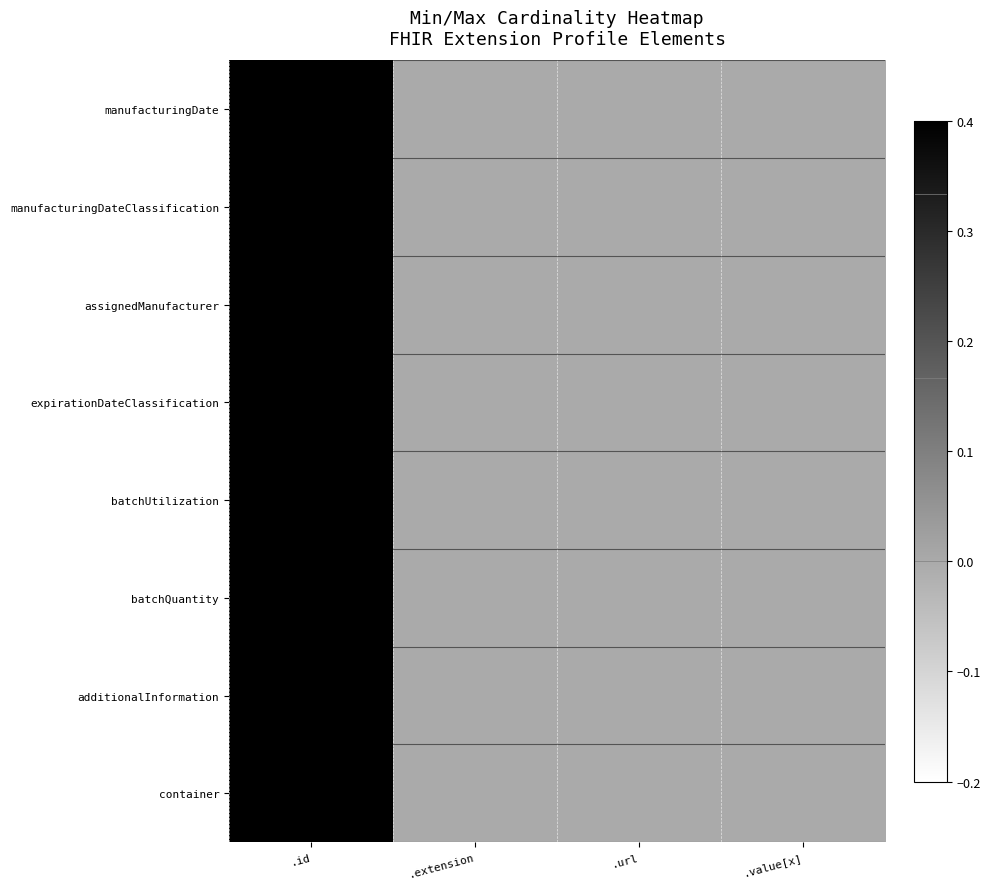

Reading left to right, extract all data points from this chart.

manufacturingDate: .id=1	.extension=0	.url=0	.value[x]=0
manufacturingDateClassification: .id=1	.extension=0	.url=0	.value[x]=0
assignedManufacturer: .id=1	.extension=0	.url=0	.value[x]=0
expirationDateClassification: .id=1	.extension=0	.url=0	.value[x]=0
batchUtilization: .id=1	.extension=0	.url=0	.value[x]=0
batchQuantity: .id=1	.extension=0	.url=0	.value[x]=0
additionalInformation: .id=1	.extension=0	.url=0	.value[x]=0
container: .id=1	.extension=0	.url=0	.value[x]=0